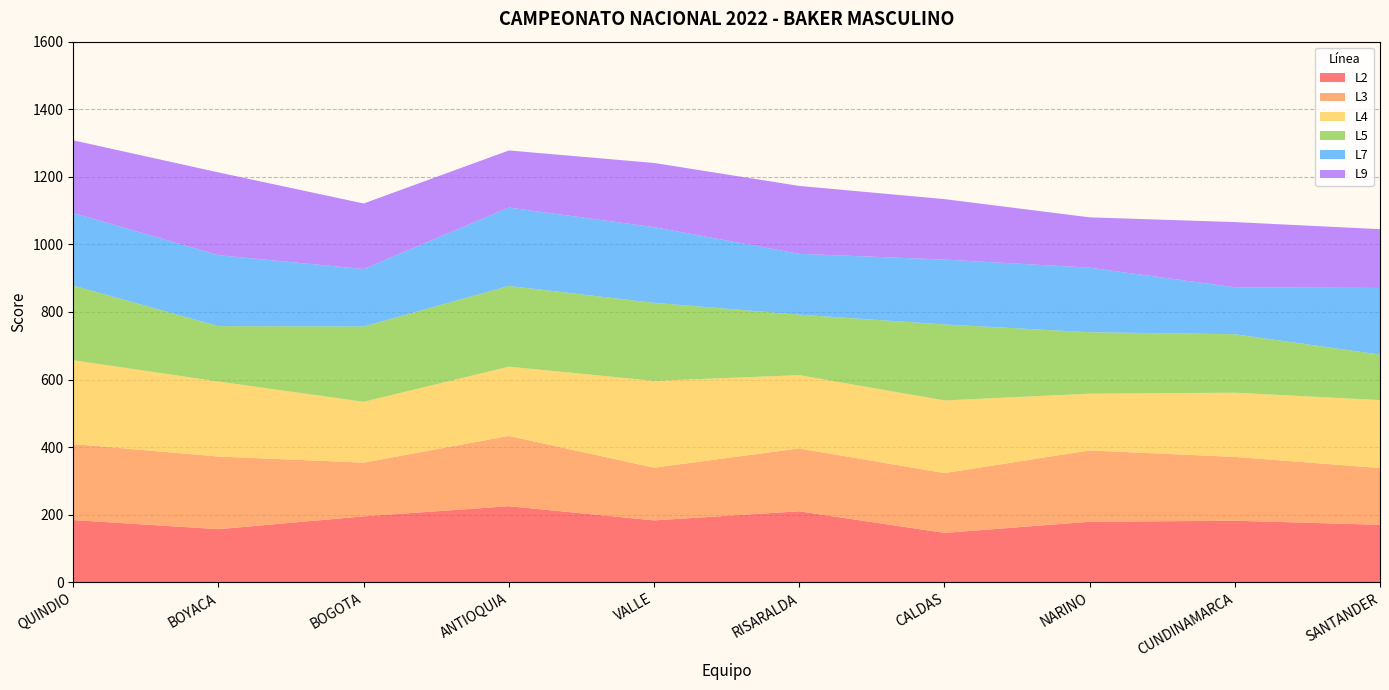

Reading left to right, what are all the values shown in this chart?

L2: QUINDIO=184	BOYACA=157	BOGOTA=195	ANTIOQUIA=225	VALLE=183	RISARALDA=210	CALDAS=146	NARINO=179	CUNDINAMARCA=182	SANTANDER=170
L3: QUINDIO=225	BOYACA=215	BOGOTA=159	ANTIOQUIA=208	VALLE=156	RISARALDA=186	CALDAS=177	NARINO=211	CUNDINAMARCA=189	SANTANDER=168
L4: QUINDIO=248	BOYACA=222	BOGOTA=180	ANTIOQUIA=205	VALLE=257	RISARALDA=217	CALDAS=215	NARINO=168	CUNDINAMARCA=190	SANTANDER=201
L5: QUINDIO=221	BOYACA=164	BOGOTA=223	ANTIOQUIA=239	VALLE=231	RISARALDA=179	CALDAS=225	NARINO=182	CUNDINAMARCA=173	SANTANDER=135
L7: QUINDIO=215	BOYACA=210	BOGOTA=170	ANTIOQUIA=232	VALLE=224	RISARALDA=180	CALDAS=192	NARINO=191	CUNDINAMARCA=139	SANTANDER=197
L9: QUINDIO=215	BOYACA=245	BOGOTA=194	ANTIOQUIA=169	VALLE=190	RISARALDA=201	CALDAS=179	NARINO=149	CUNDINAMARCA=193	SANTANDER=174